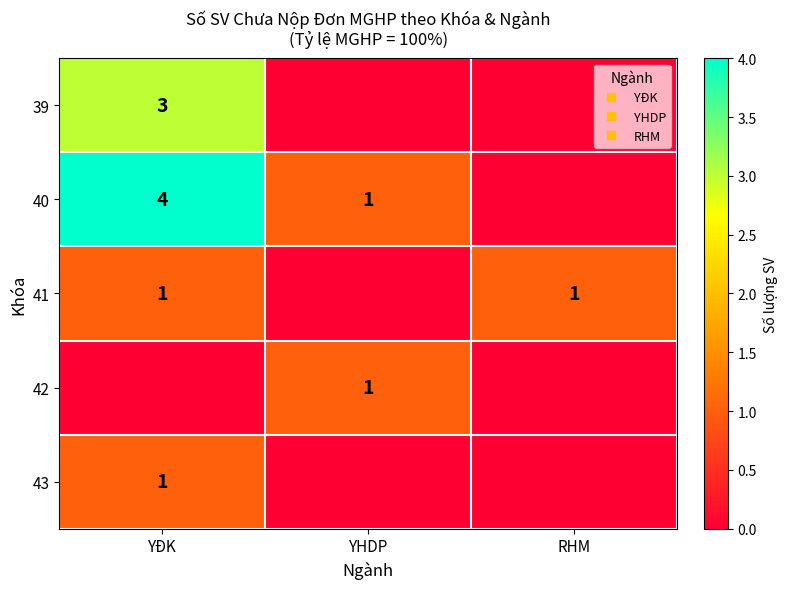

Which series has the largest range (max minus min)?

40